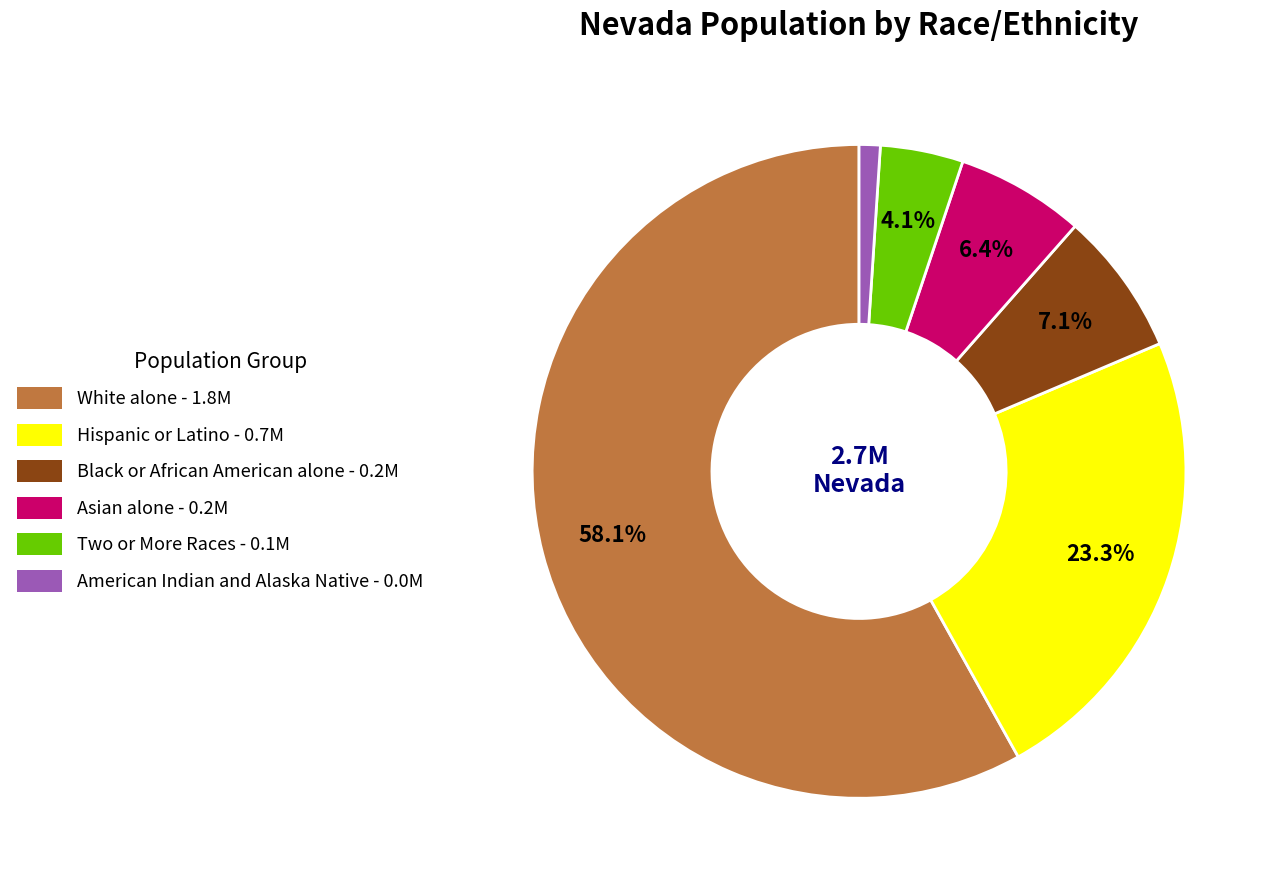

Between Asian alone and White alone, which is larger?

White alone